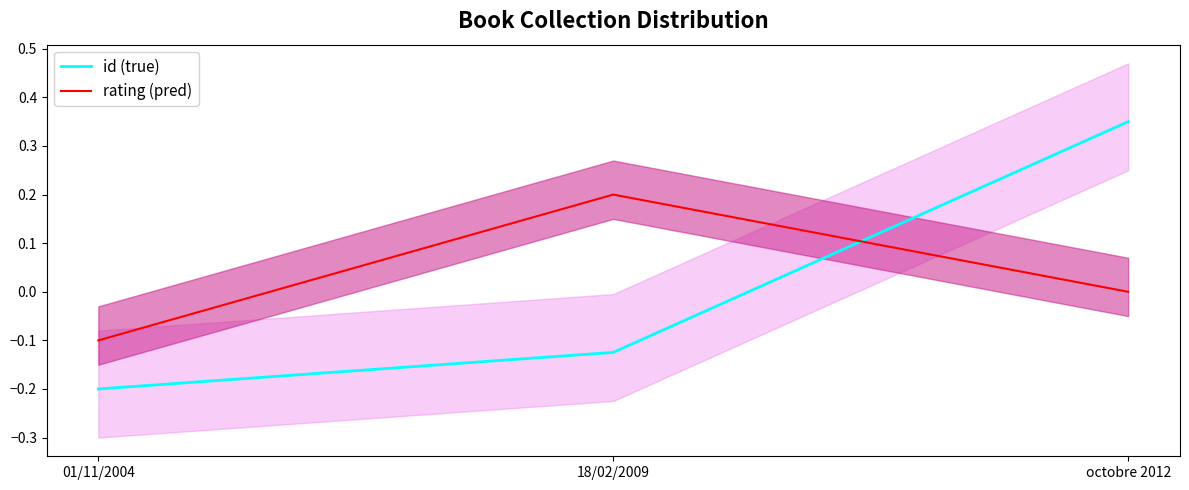

How many values in rating (pred) are below zero?

2